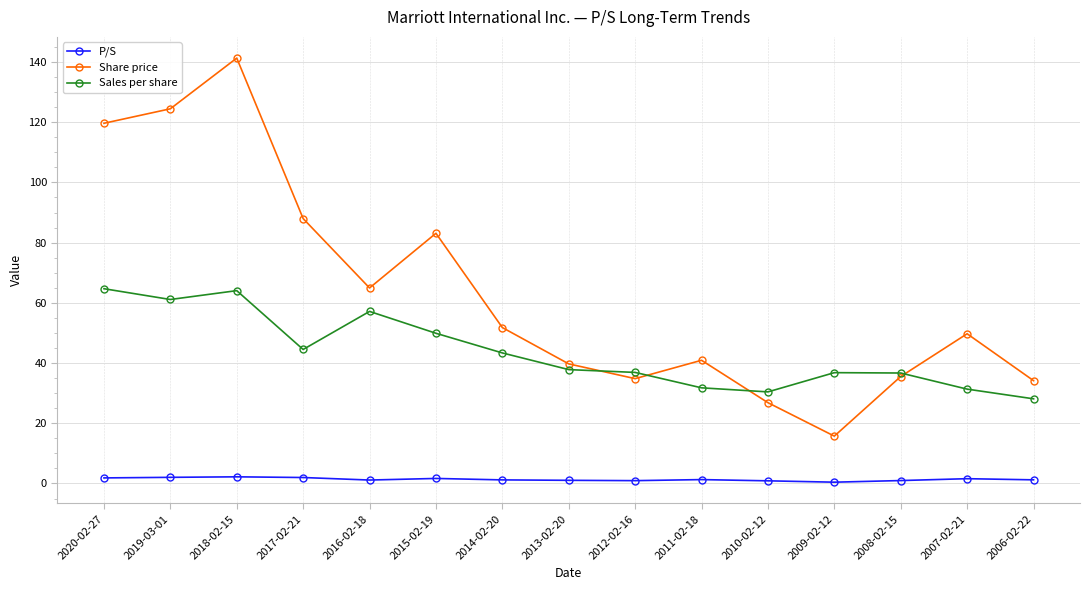

True or false: P/S has a value of 0.6 at 2008-02-15.

False